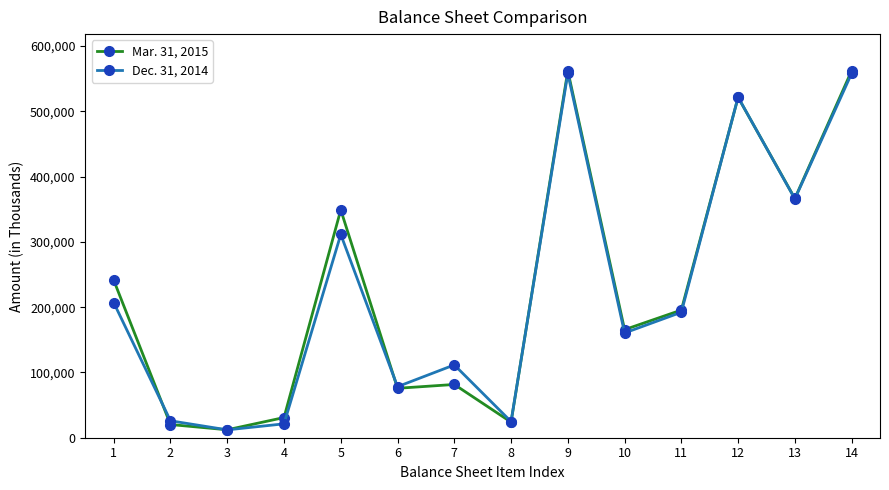

Is the value of Mar. 31, 2015 at 10 greater than the value of Dec. 31, 2014 at 9?

No